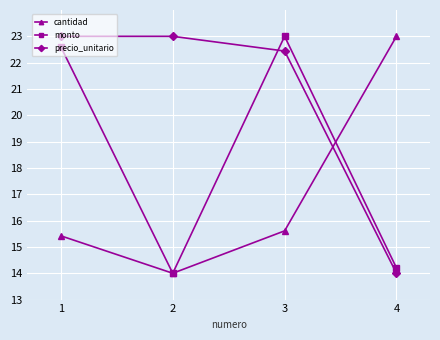

Does the chart display data point markers on the line(s)?

Yes